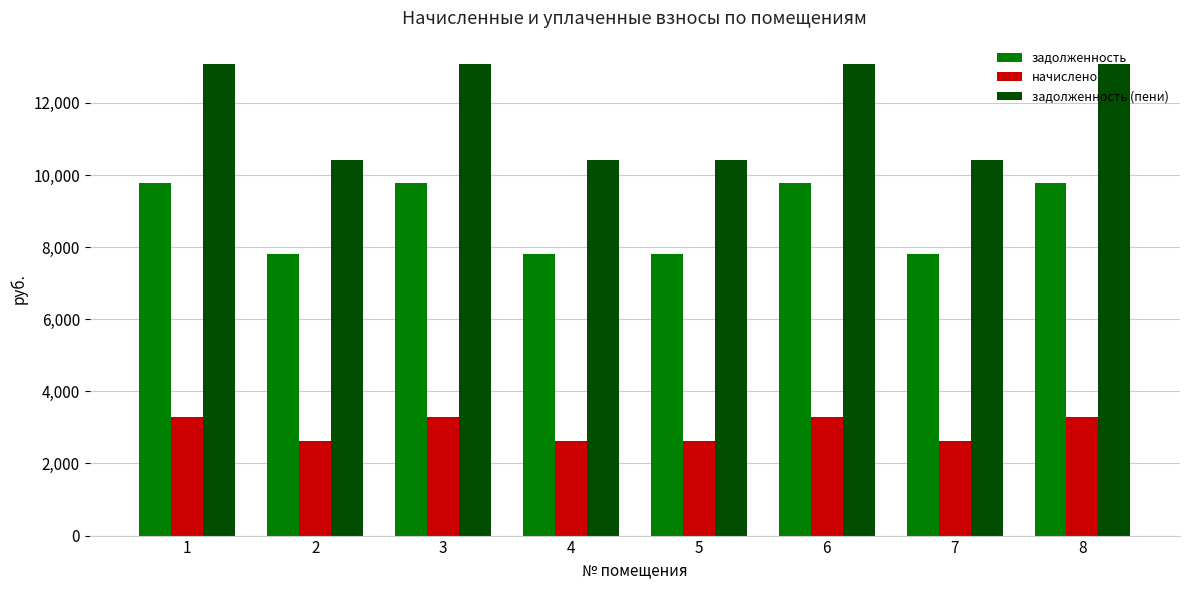

List the series in order of their overall mean, lowest first.

начислено, задолженность, задолженность (пени)